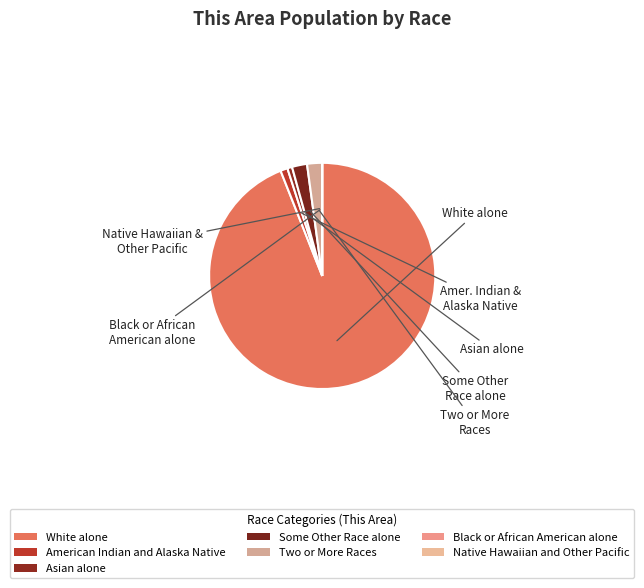

How many slices are in this pie chart?

7